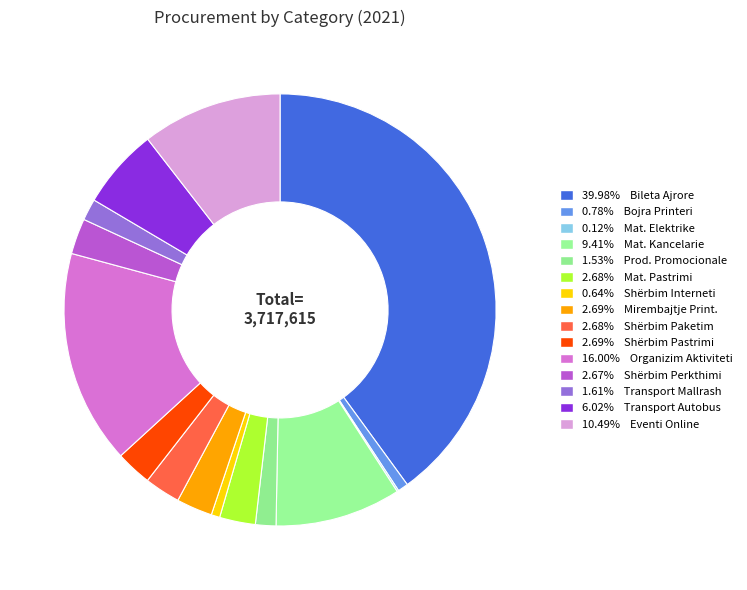

How many slices are in this pie chart?

15